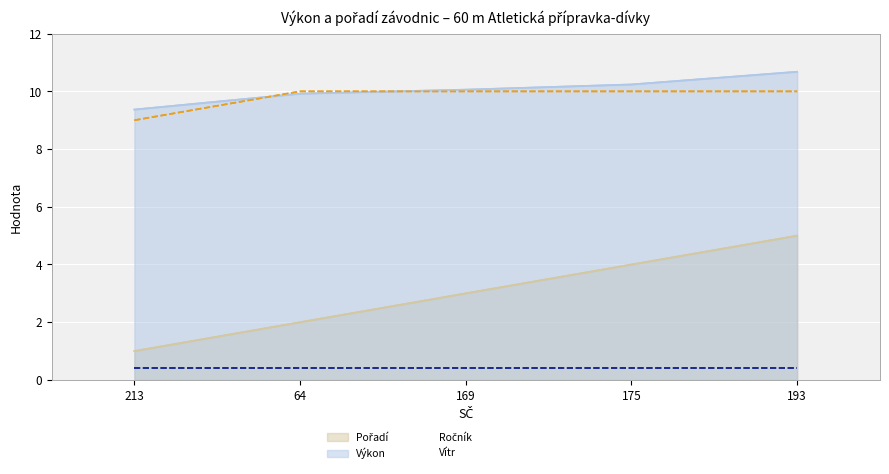

What is the total value across all series at 193?

26.1